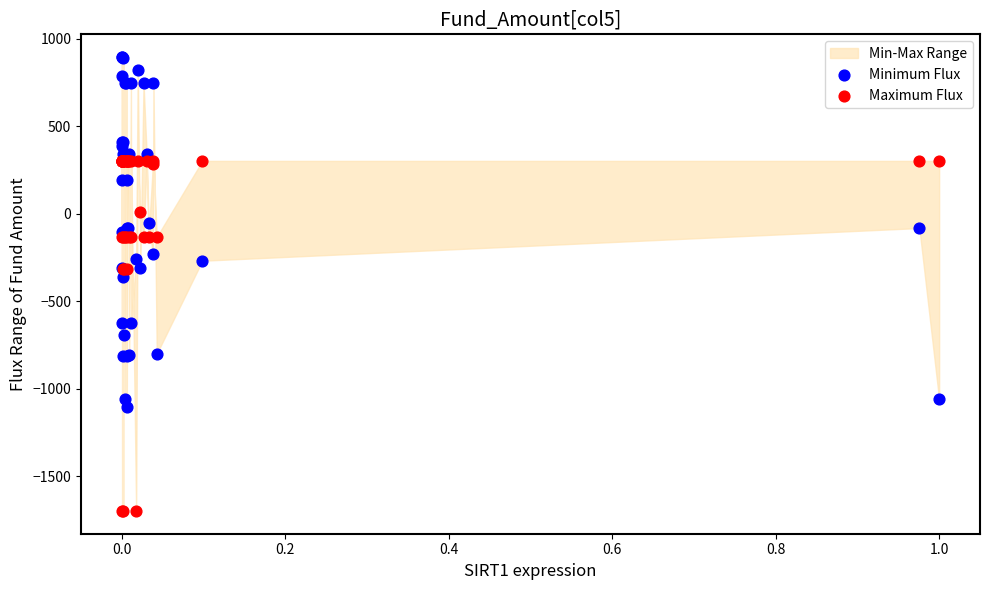

Across all series, what Y value is closest to -401?

-358.8